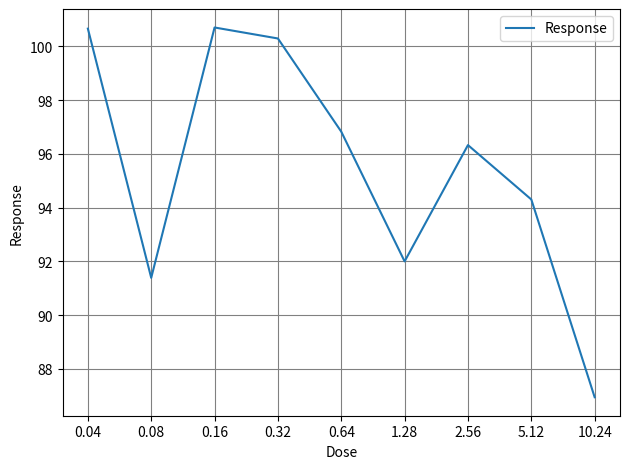

At which category does the chart reach its minimum across all series?

10.24